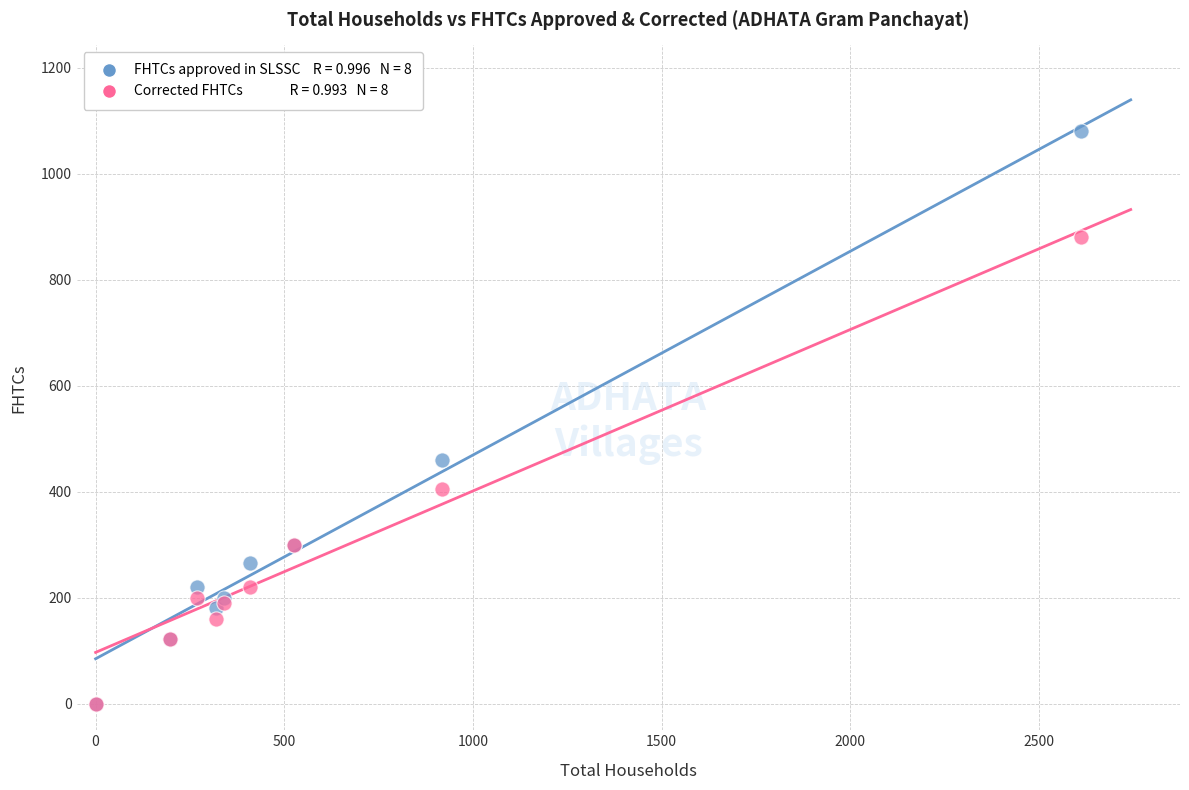

Across all series, what Y value is closest to 540?

460